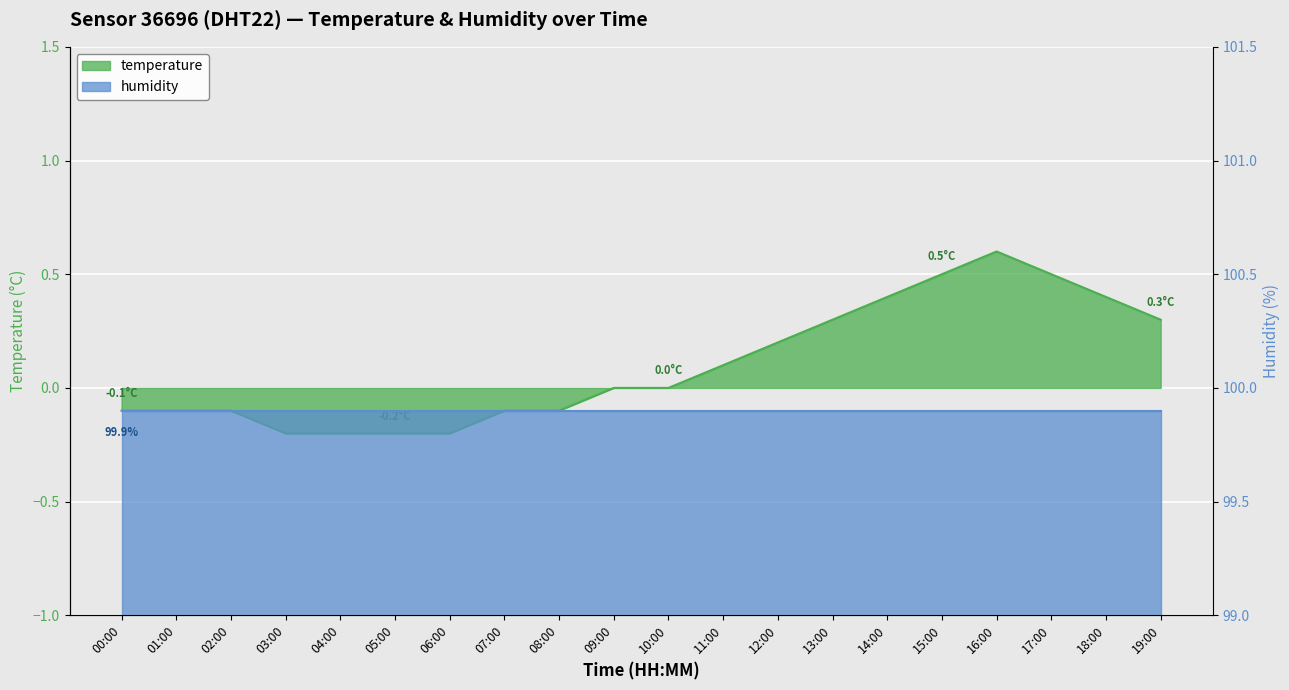

At which label is the value closest to 0?

09:00